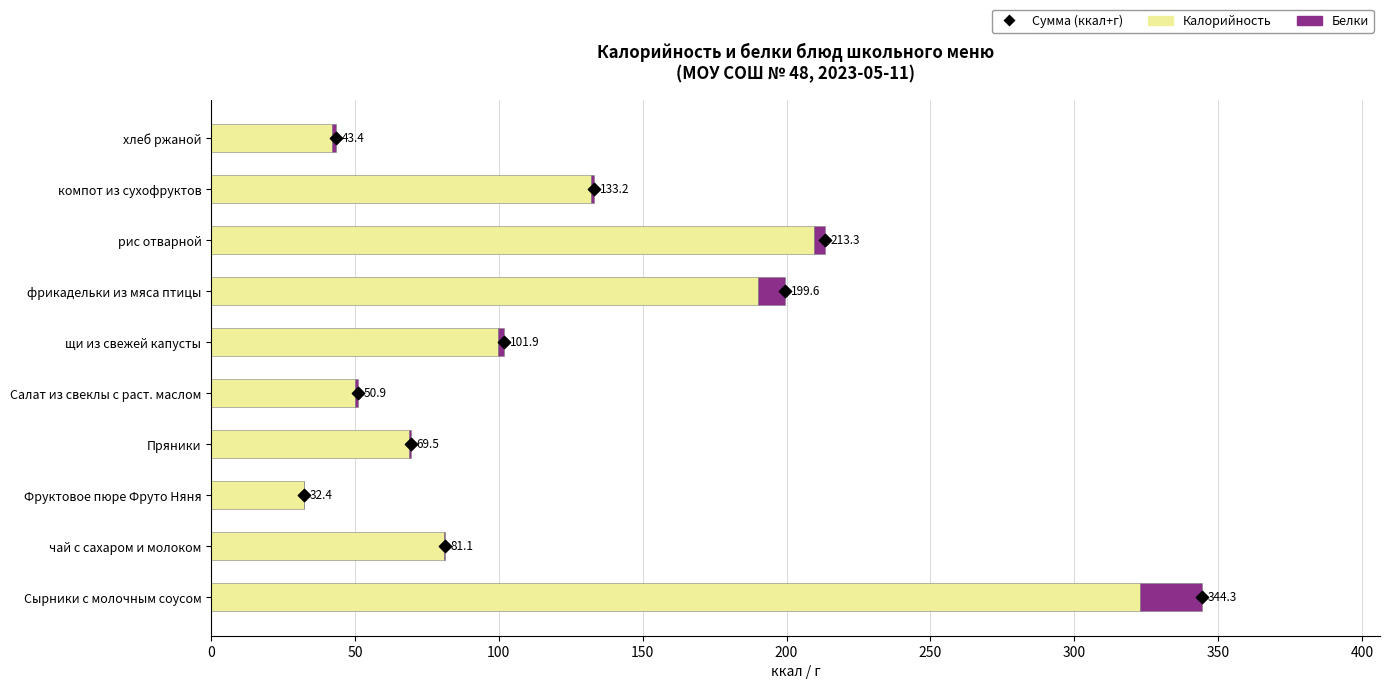

Which series has the largest Y range (max minus min)?

Калорийность